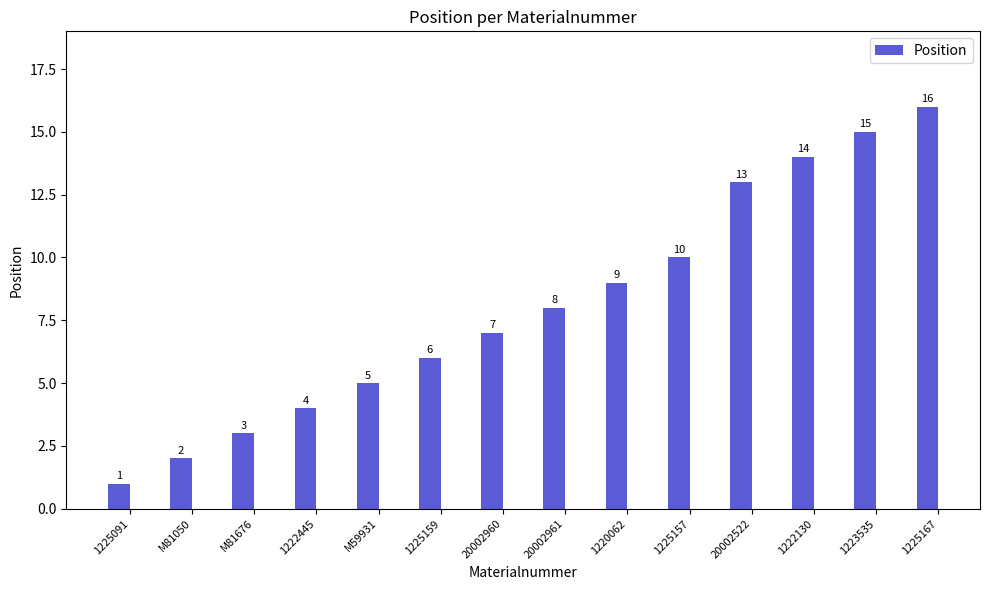

Rank the categories by value from lowest to highest.

1225091, M81050, M81676, 1222445, M59931, 1225159, 20002960, 20002961, 1220062, 1225157, 20002522, 1222130, 1223535, 1225167